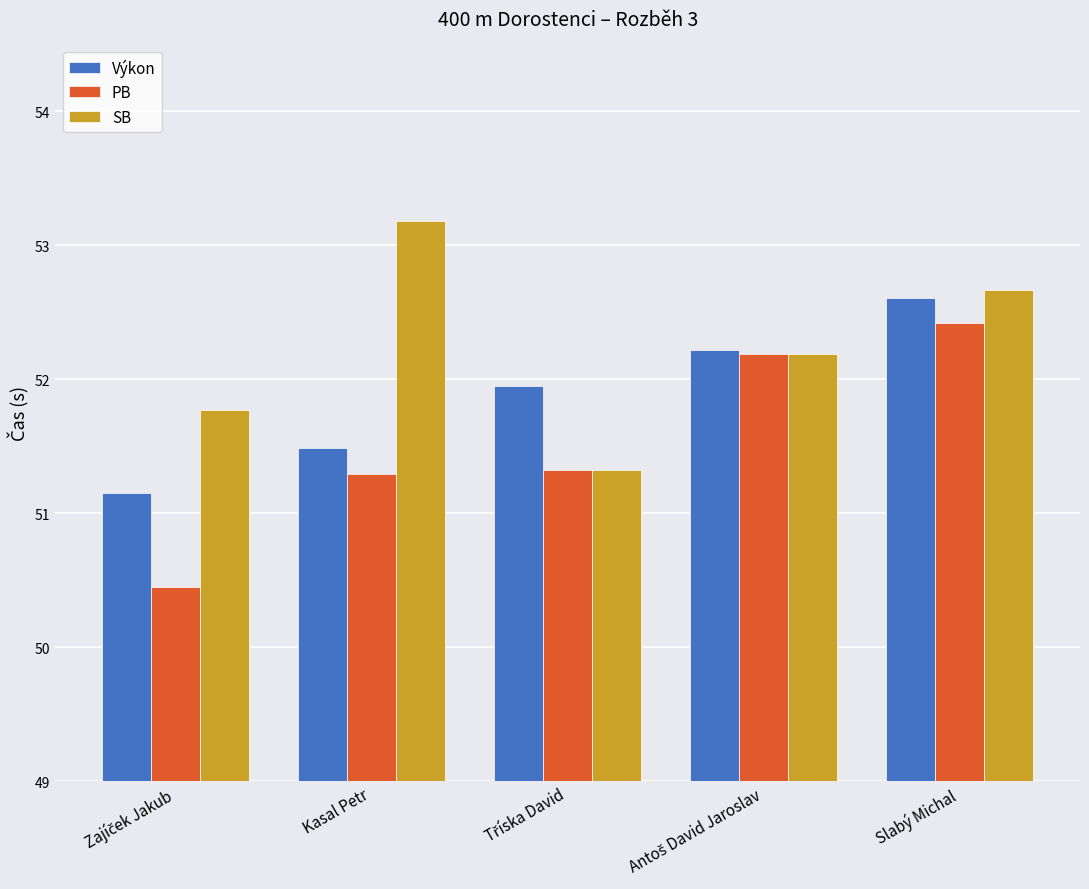

Rank the series at Kasal Petr from highest to lowest value.

SB, Výkon, PB